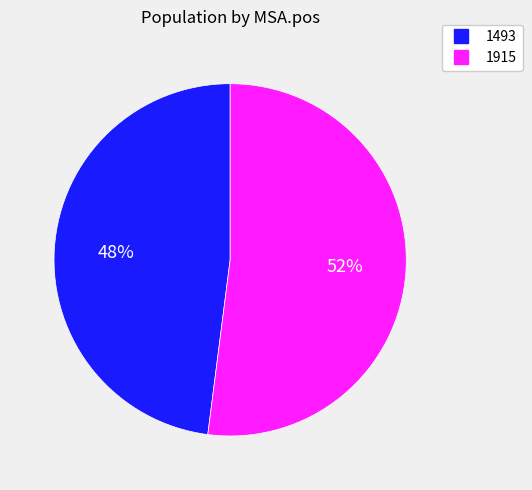

How many slices are in this pie chart?

2